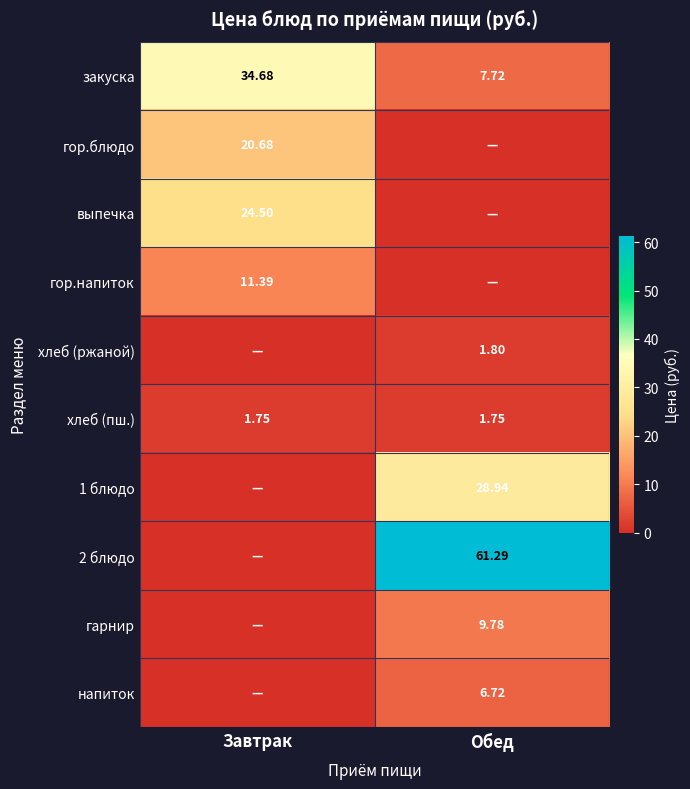

What is the maximum value for закуска?

34.7